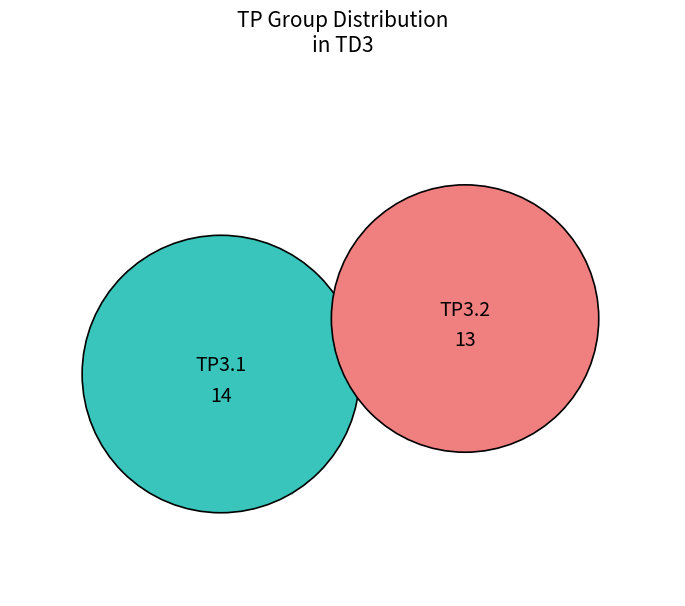

The TP3.1 slice represents 52% of the pie. True or false?

True